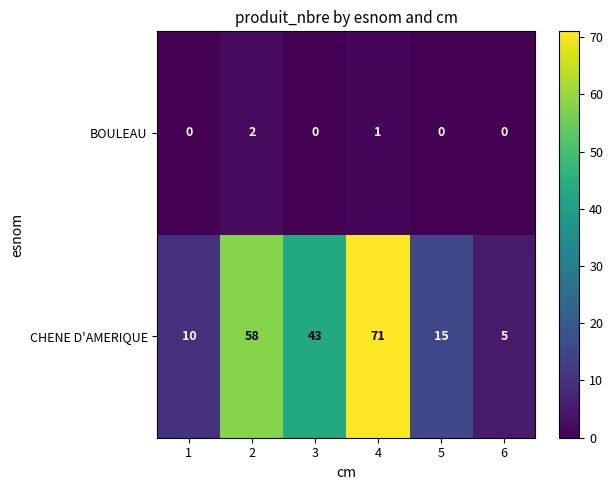

At 6, list the series in order from smallest to largest.

BOULEAU, CHENE D'AMERIQUE